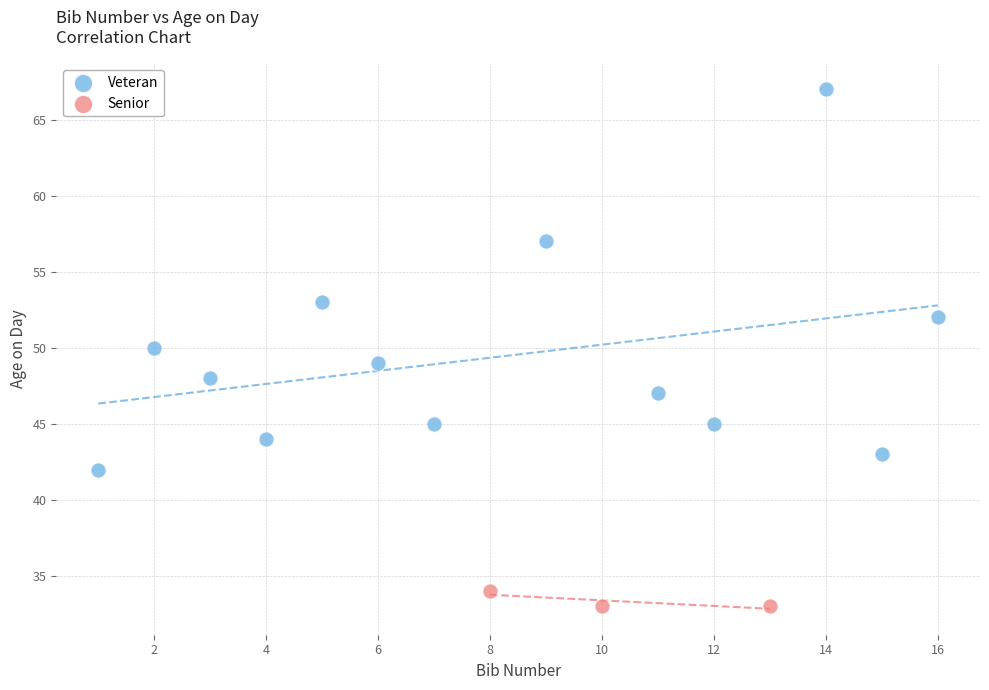

What are all the series names shown in the legend?

Veteran, Senior